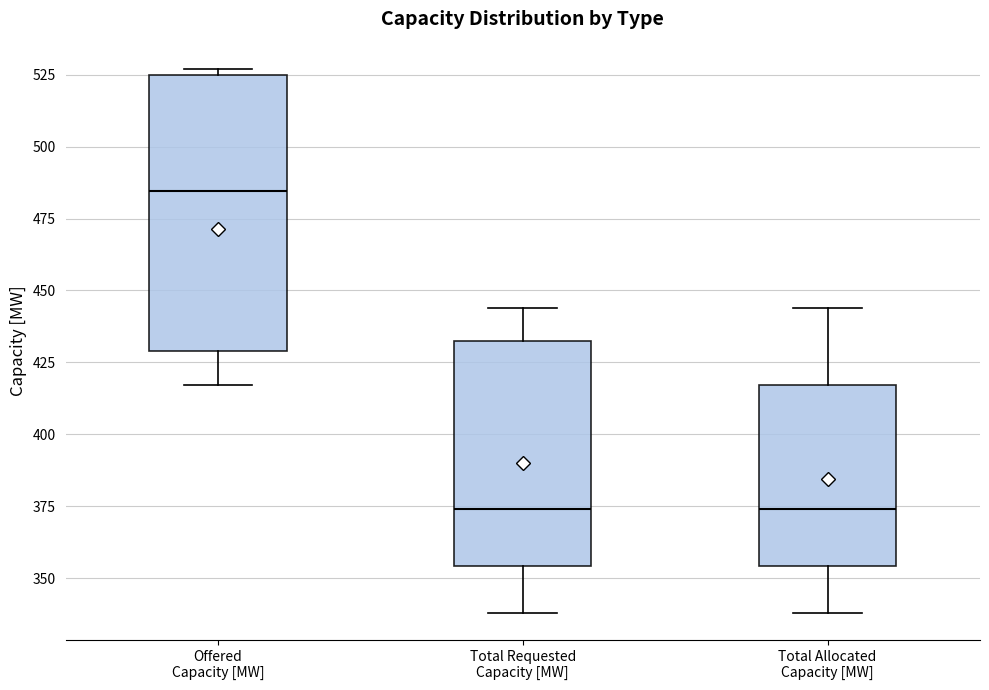

Where does the upper whisker of the box for Total Allocated Capacity [MW] end on the y-axis? The values are not printed on the chart, so give them approximately, as read against the axis.

445